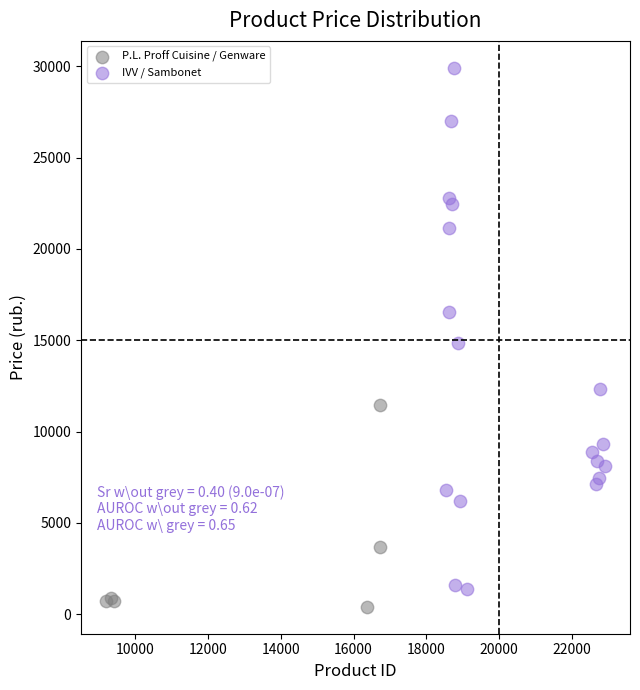

Which series has the widest spread of Y values?

IVV / Sambonet